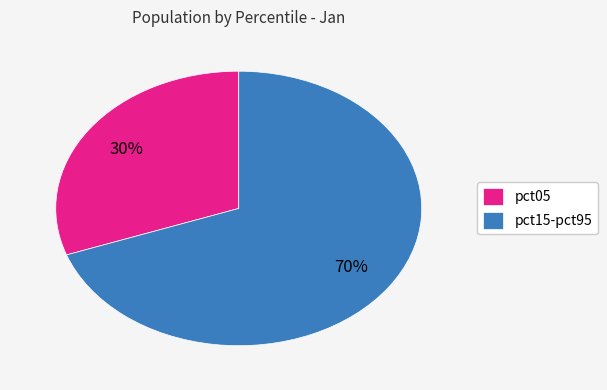

Rank the categories by value from lowest to highest.

pct05, pct15-pct95